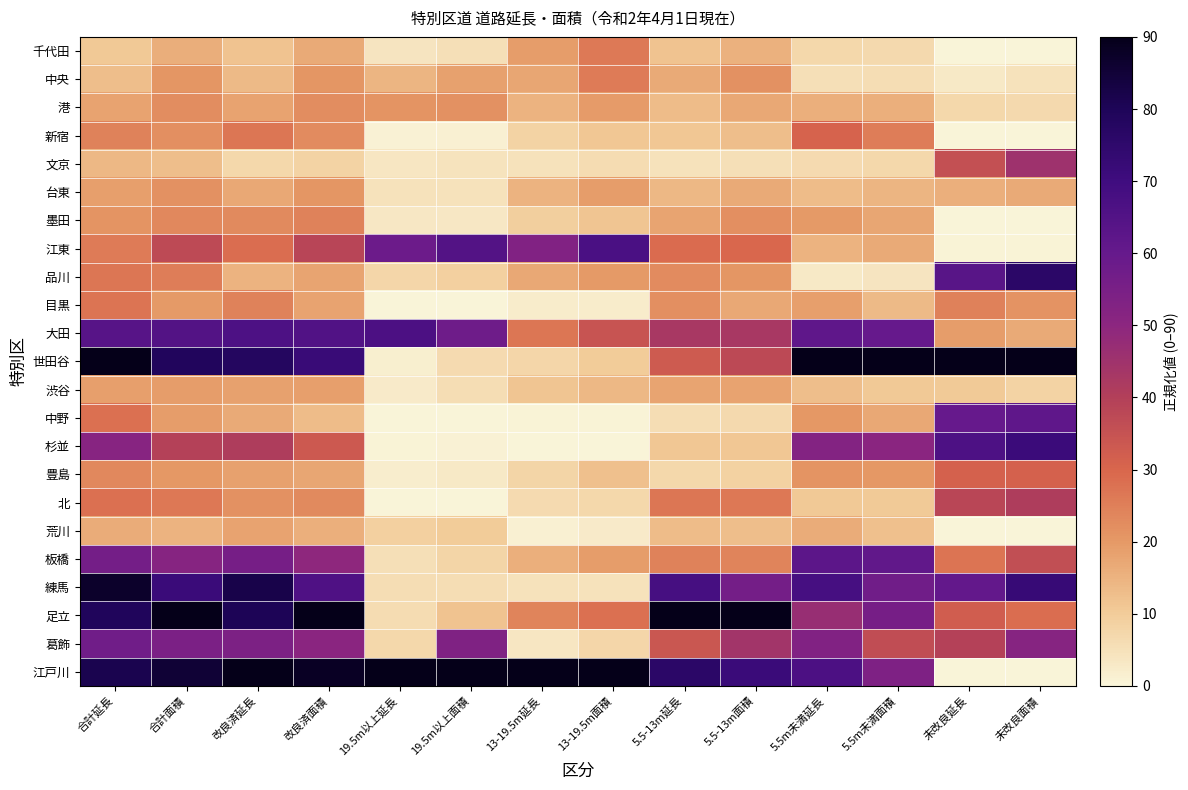

Rank the series at 19.5m以上延長 from highest to lowest value.

江戸川, 大田, 江東, 港, 中央, 荒川, 品川, 葛飾, 足立, 練馬, 板橋, 台東, 千代田, 文京, 墨田, 渋谷, 豊島, 世田谷, 新宿, 杉並, 目黒, 中野, 北